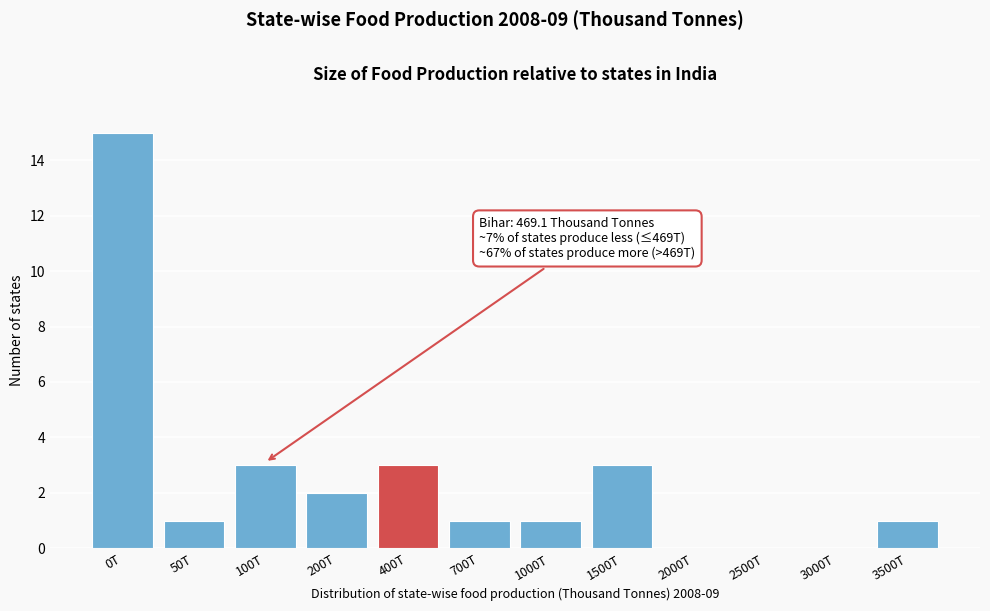

Reading right to left, transcribe all the data shown in this chart.

3500T=1	3000T=0	2500T=0	2000T=0	1500T=3	1000T=1	700T=1	400T=3	200T=2	100T=3	50T=1	0T=15